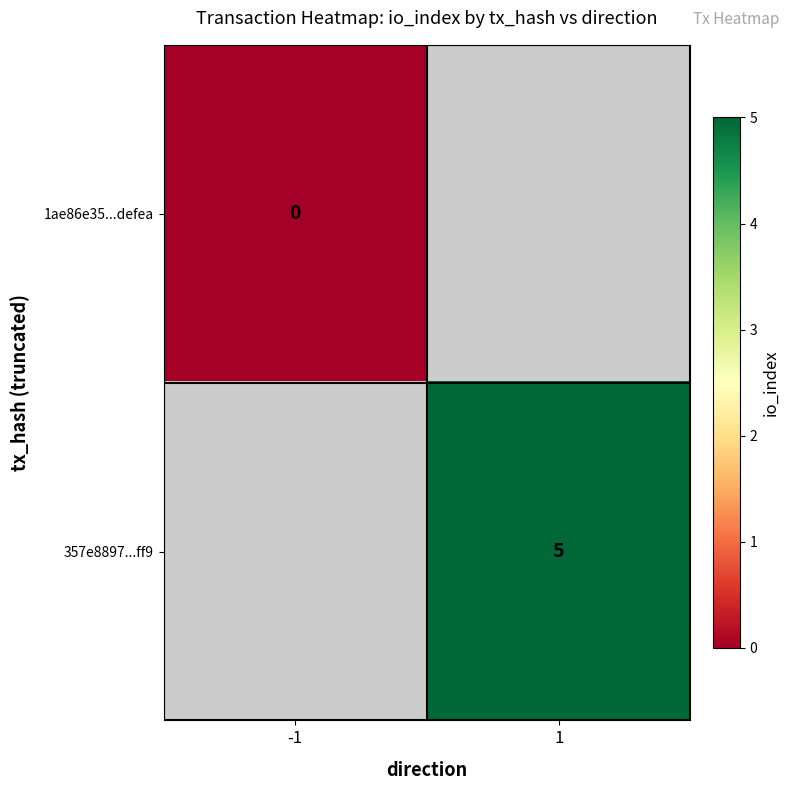

Is it true that 357e8897...ff9 equals 2 at 1?

False